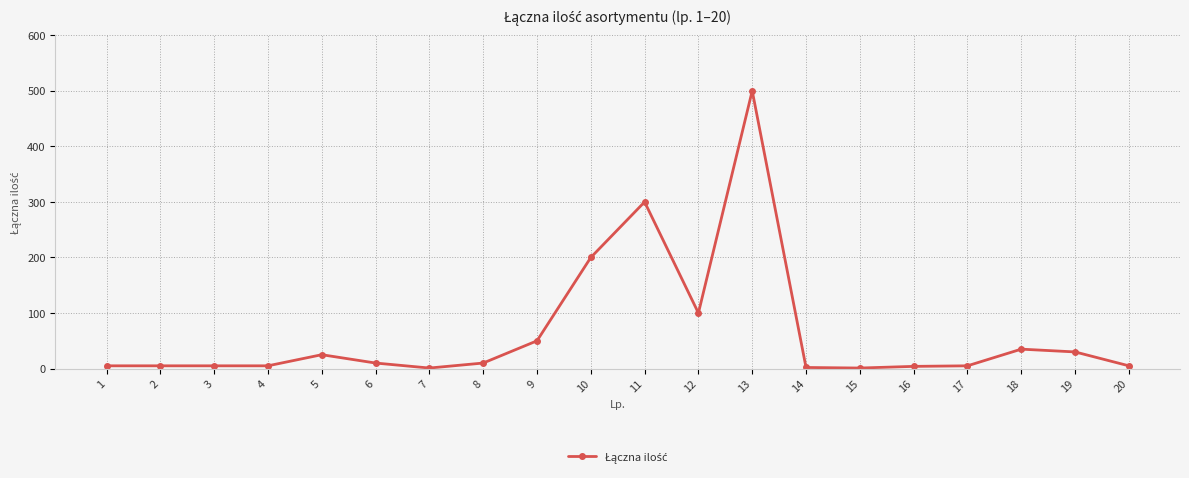

What is the average value?

65